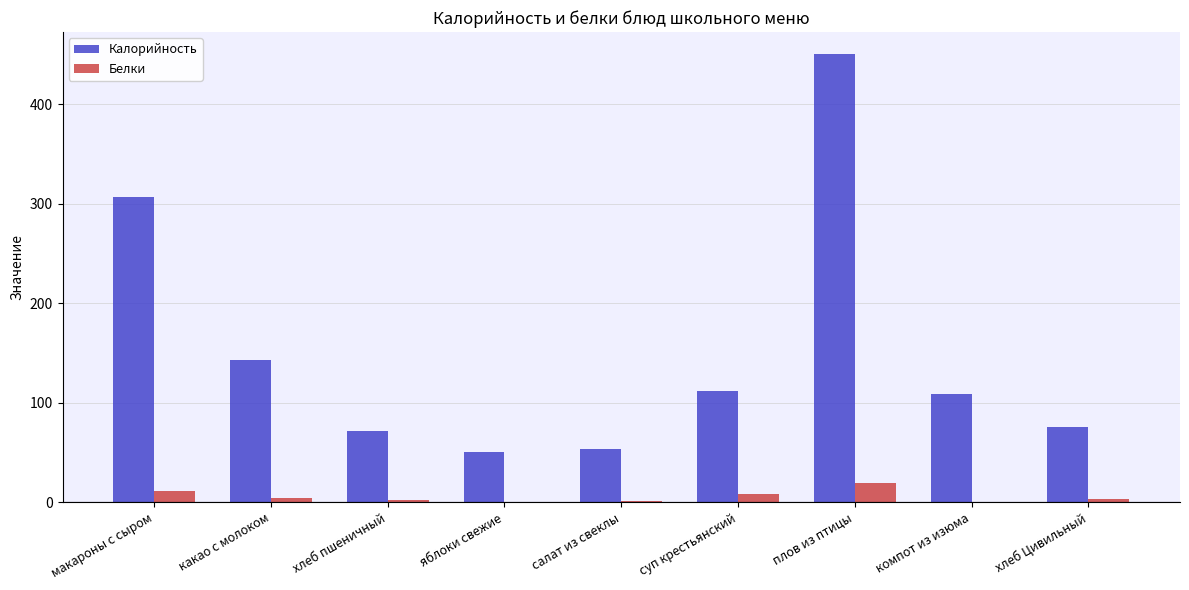

What is the maximum value for Калорийность?

450.2